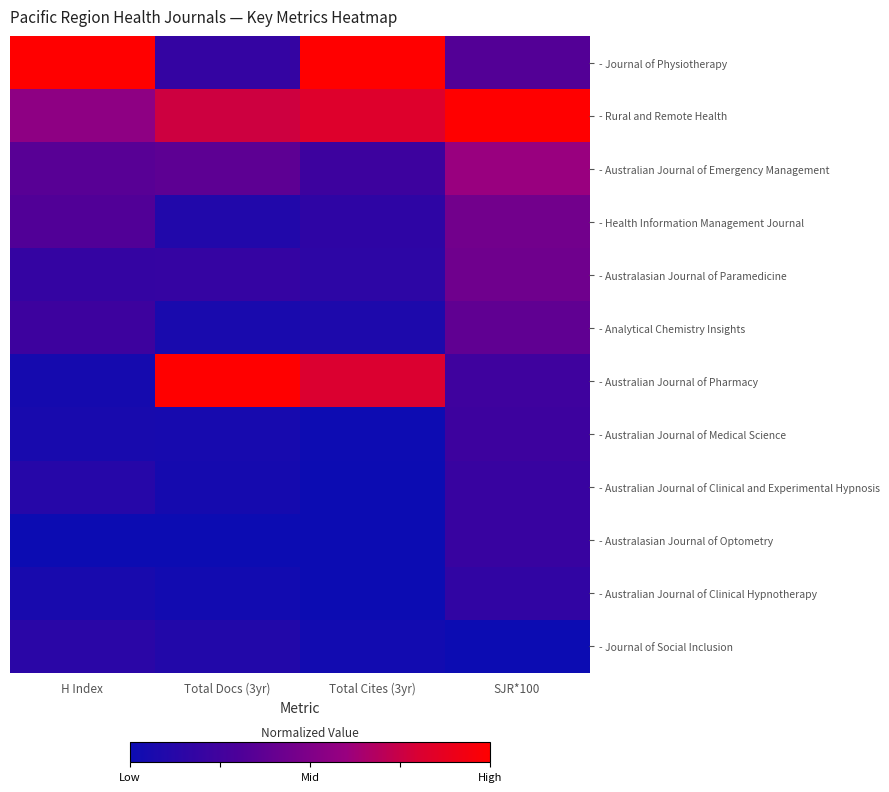

How many categories are shown in the chart?

4